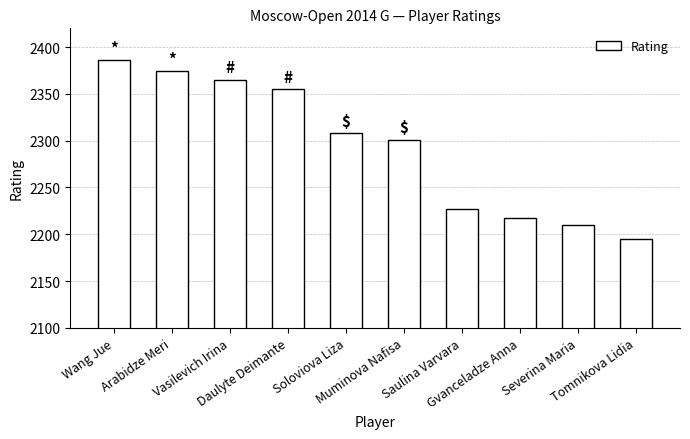

The value at Daulyte Deimante is 738. True or false?

False